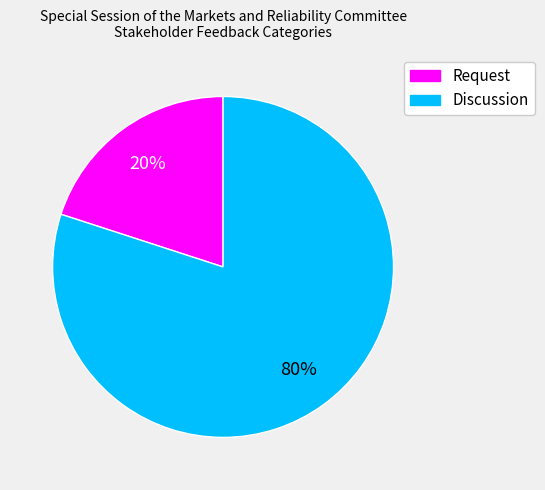

Is it true that Request is 12% of the pie?

False